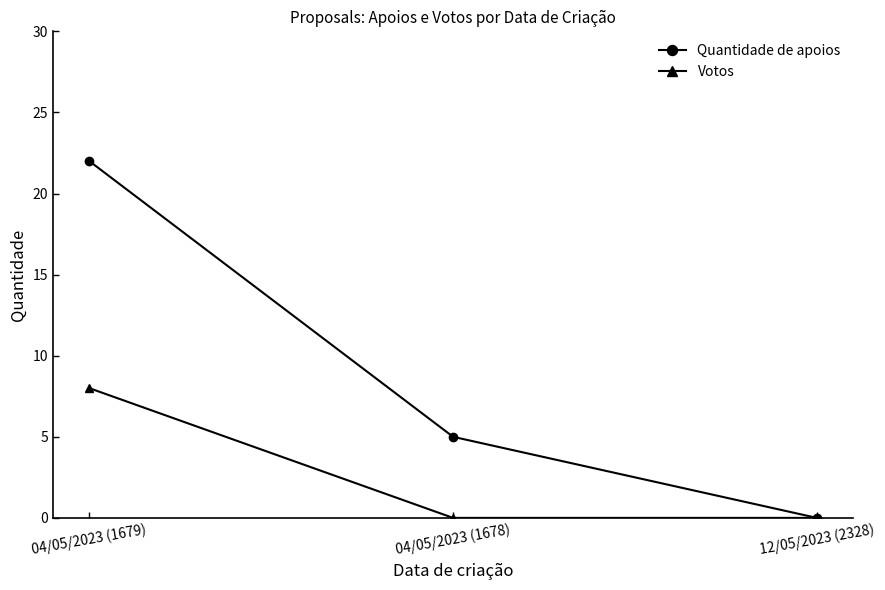

The value of Quantidade de apoios at 04/05/2023 (1678) is 2. True or false?

False